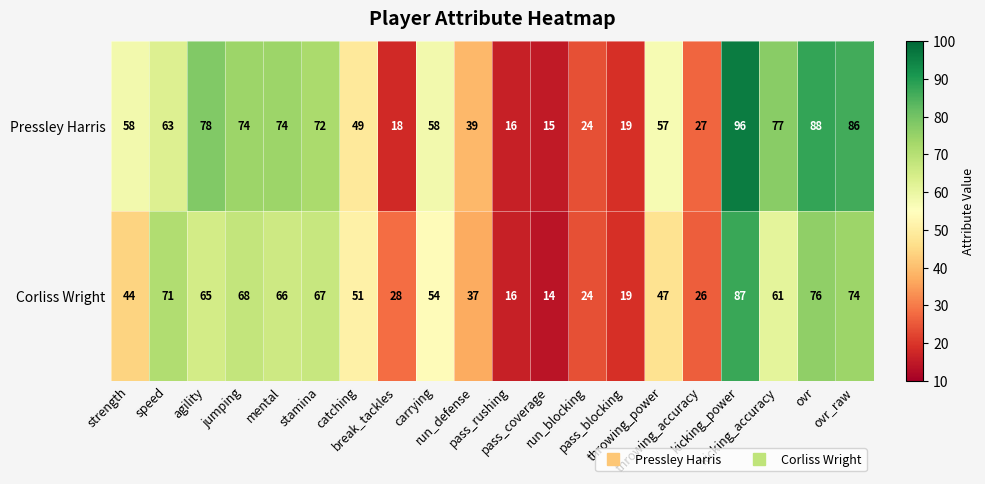

Count the number of data series in this chart.

2